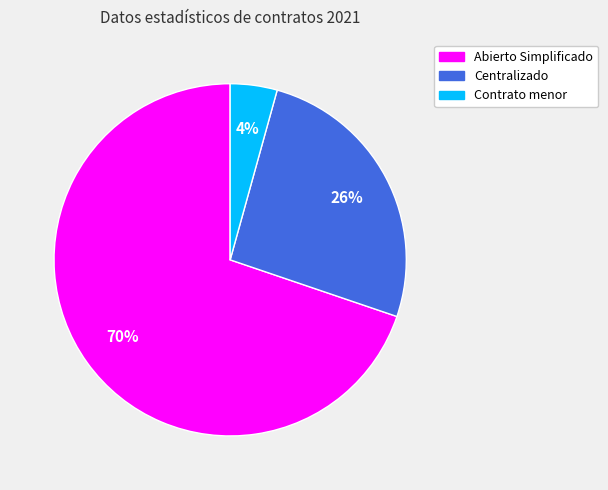

True or false: Centralizado accounts for 31% of the total.

False